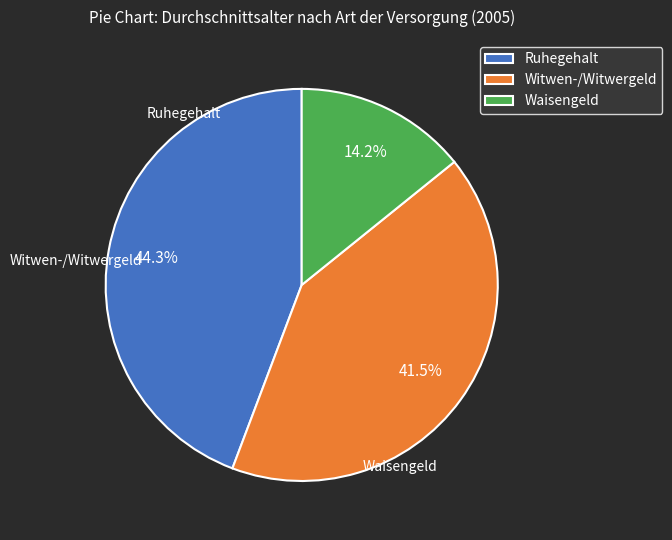

The Ruhegehalt slice represents 37% of the pie. True or false?

False